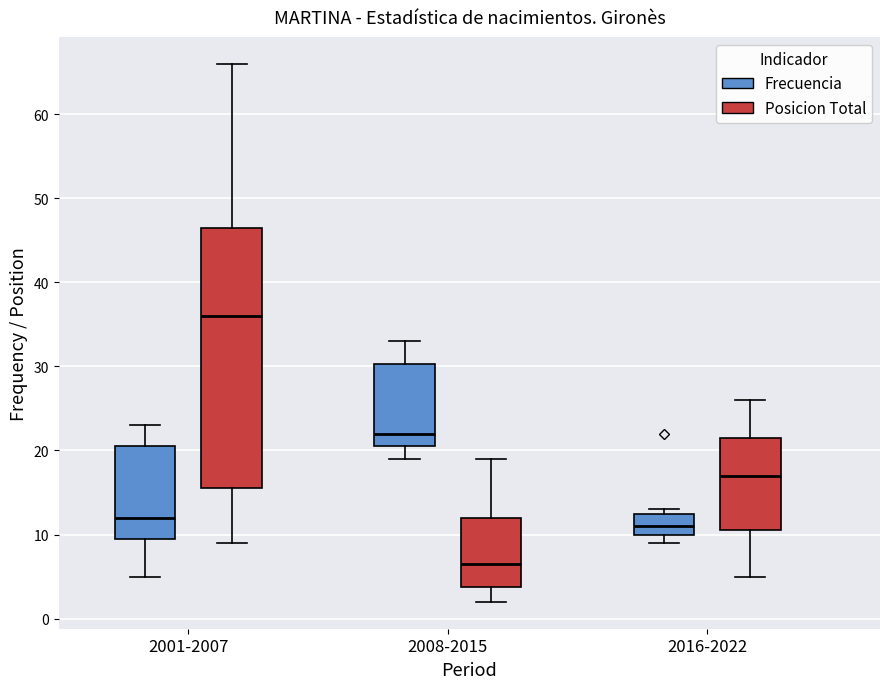

Reading left to right, read every box against the y-axis: the position of its median line, the range the box covers, and the ends of its whiskers. The values are not printed on the chart, so give them approximately, as read against the axis.

2001-2007 (Frecuencia): median 12, box 10 to 21, whiskers 5 to 23
2001-2007 (Posicion Total): median 36, box 16 to 47, whiskers 9 to 66
2008-2015 (Frecuencia): median 22, box 21 to 30, whiskers 19 to 33
2008-2015 (Posicion Total): median 7, box 4 to 12, whiskers 2 to 19
2016-2022 (Frecuencia): median 11, box 10 to 13, whiskers 9 to 13 (just above the box's upper edge)
2016-2022 (Posicion Total): median 17, box 11 to 22, whiskers 5 to 26